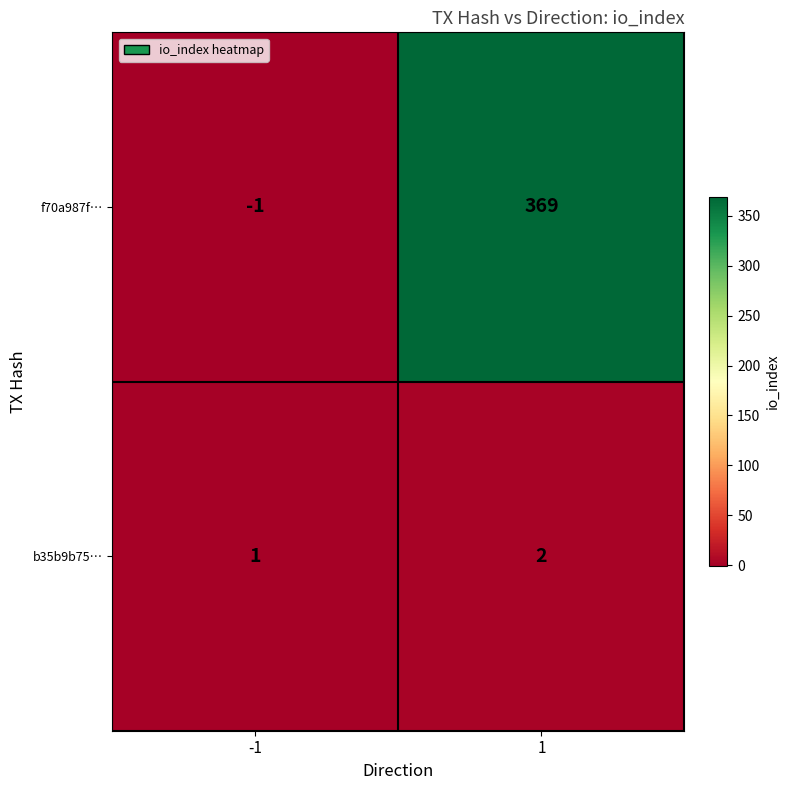

At how many categories does at least one series exceed 229?

1